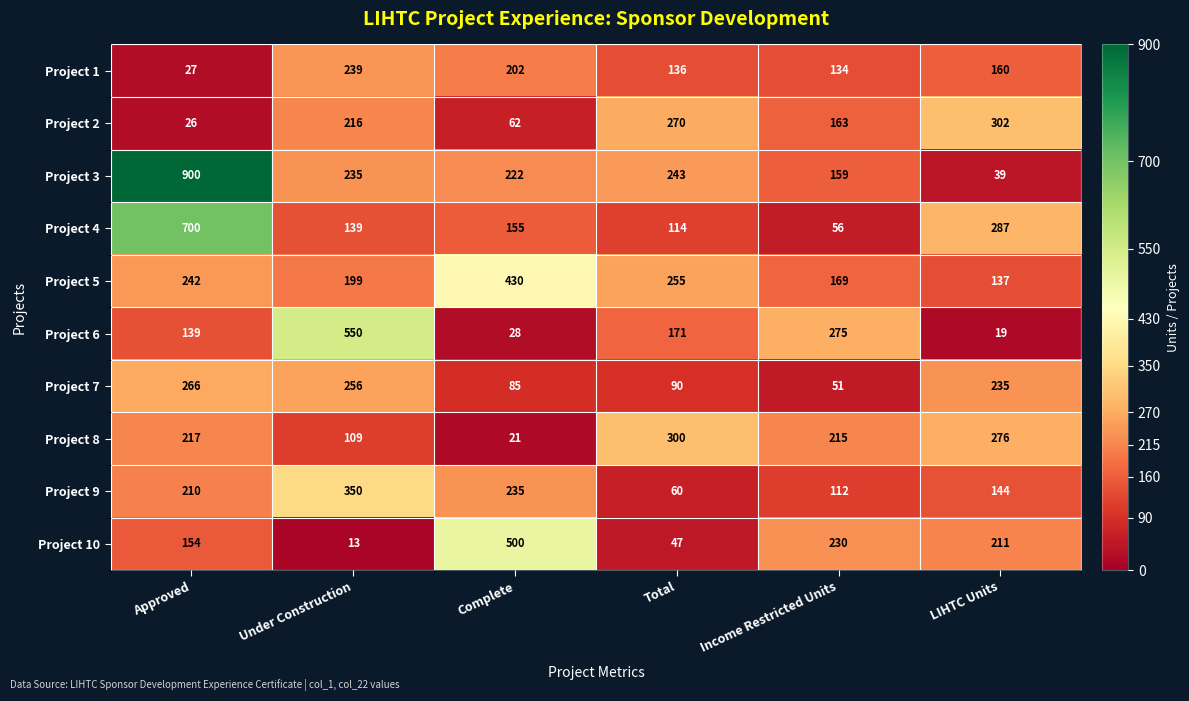

At how many categories does at least one series exceed 125?

6